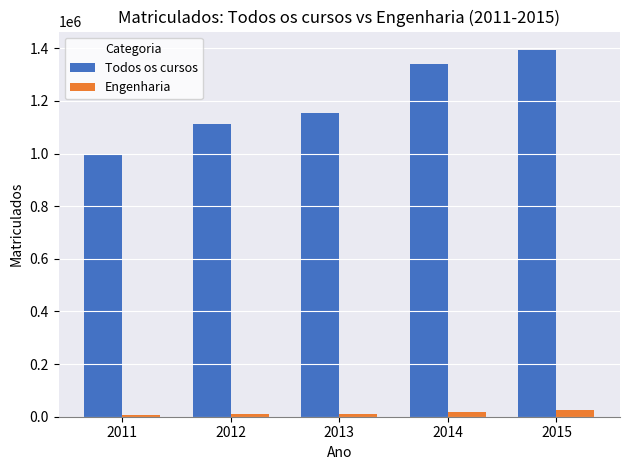

Which series changed the most between 2013 and 2015?

Todos os cursos